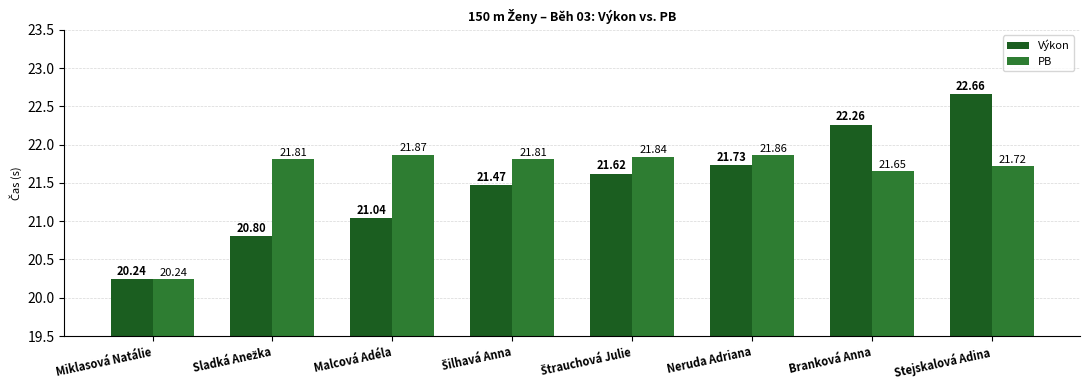

The value of Výkon at Malcová Adéla is 5.4. True or false?

False